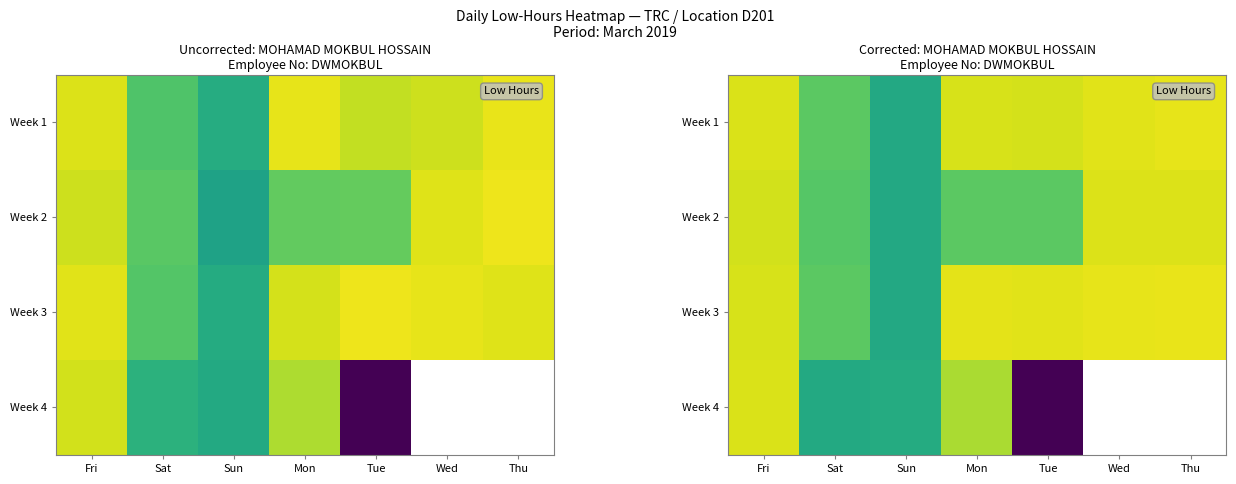

Which has a higher value, Mon or Tue?

Mon